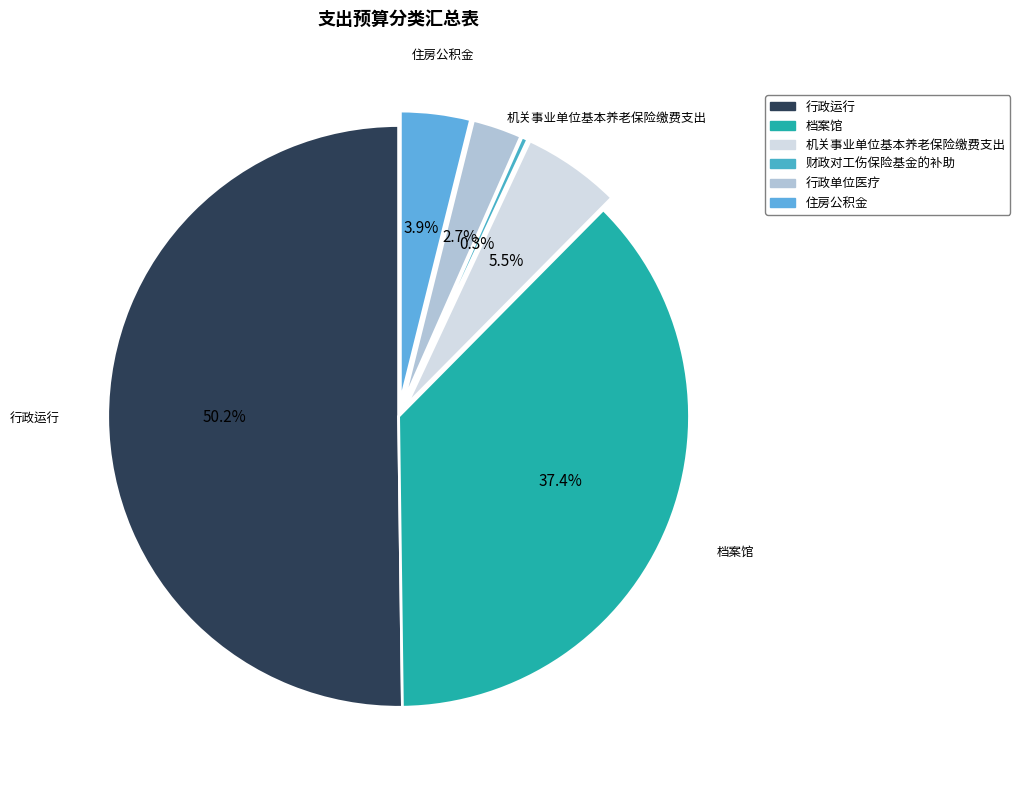

How many slices are in this pie chart?

6